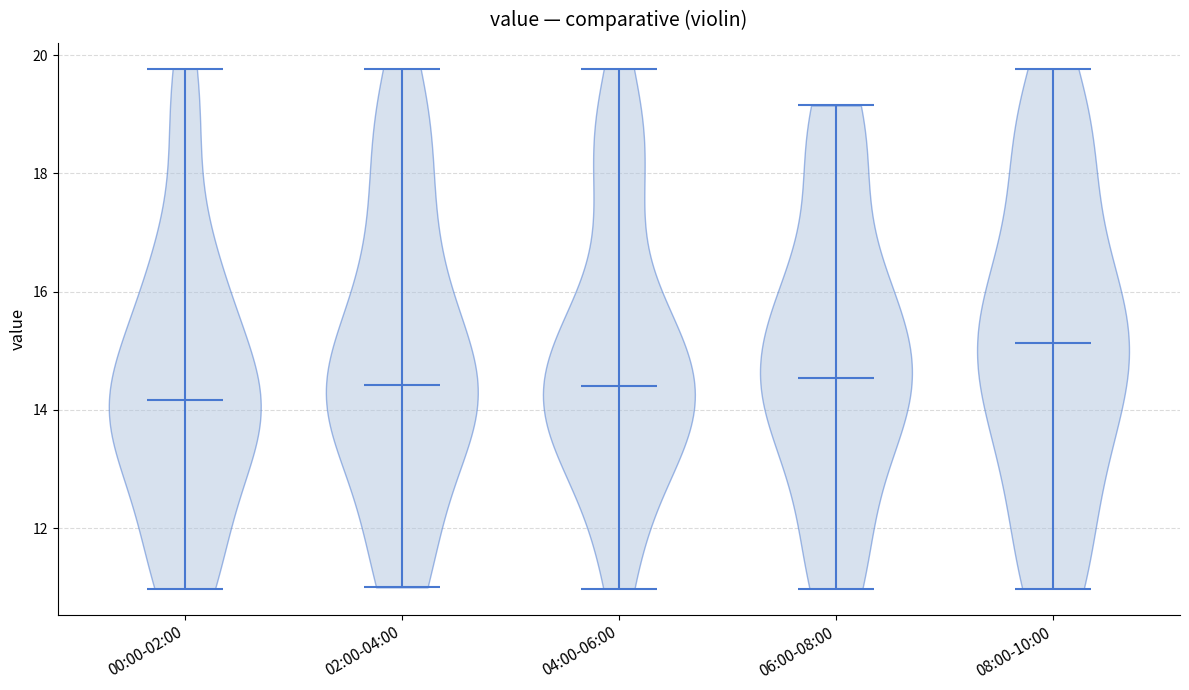

Reading left to right, read every violin against the y-axis: where its median line is, and the lowest and highest points it reaches. The values are not printed on the chart, so give them approximately, as read against the axis.

00:00-02:00: median line 14.2, lowest point 11.0, highest point 19.8
02:00-04:00: median line 14.4, lowest point 11.0, highest point 19.8
04:00-06:00: median line 14.4, lowest point 11.0, highest point 19.8
06:00-08:00: median line 14.6, lowest point 11.0, highest point 19.2
08:00-10:00: median line 15.2, lowest point 11.0, highest point 19.8